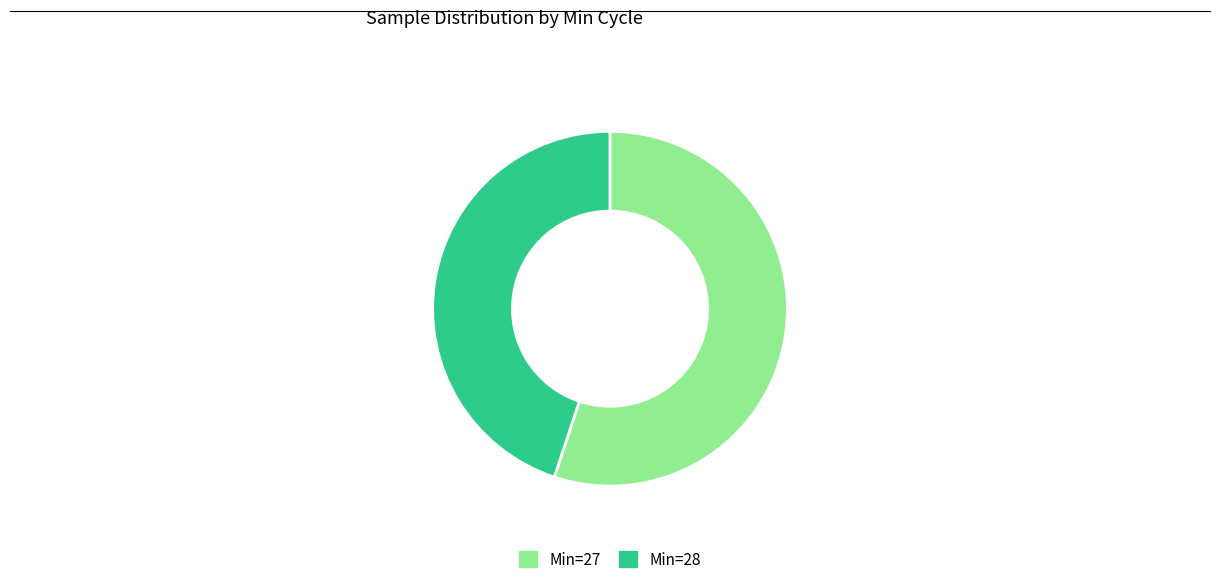

Is there any slice that represents more than half of the pie?

Yes